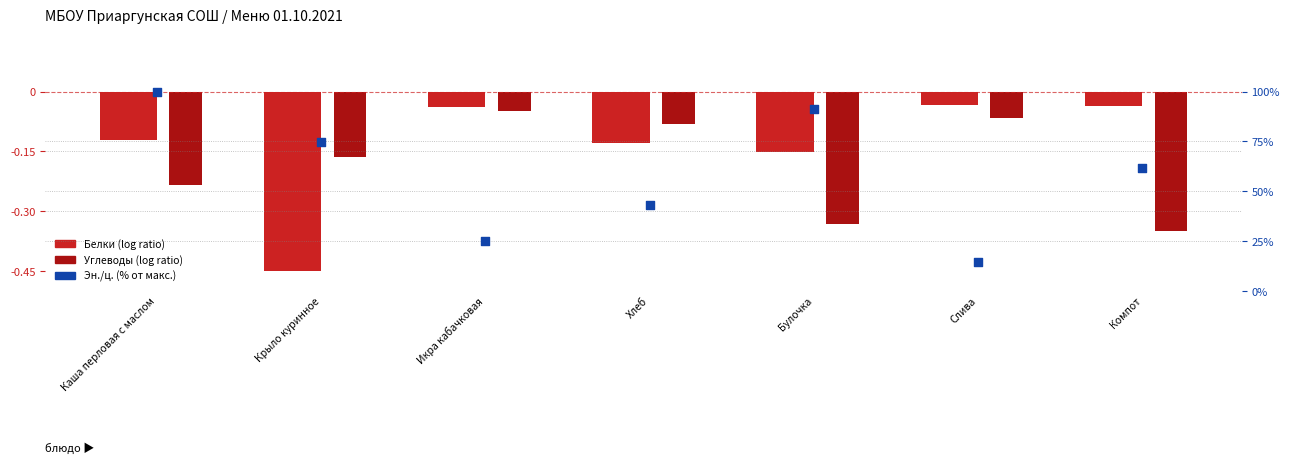

Which series has the largest total across all categories?

Эн./ц. (% от макс.)